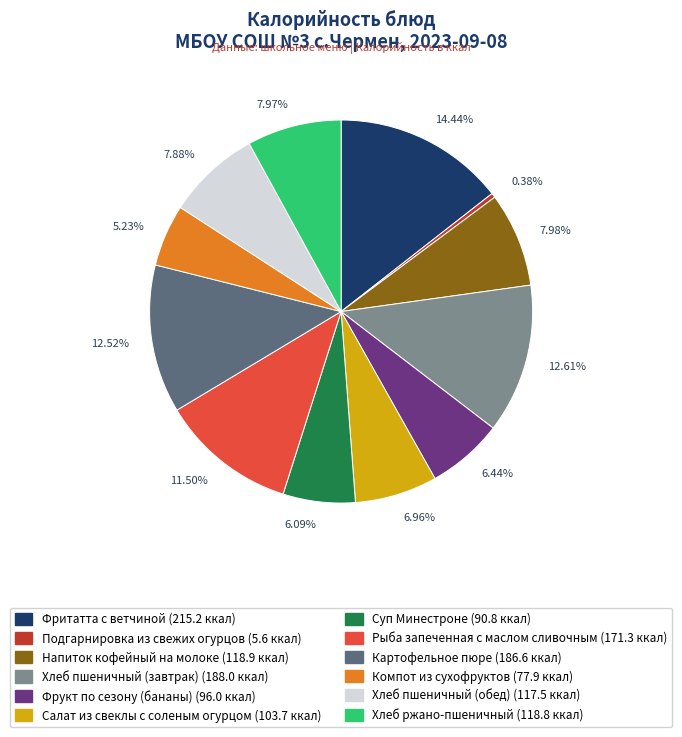

Is there a majority slice in this chart?

No